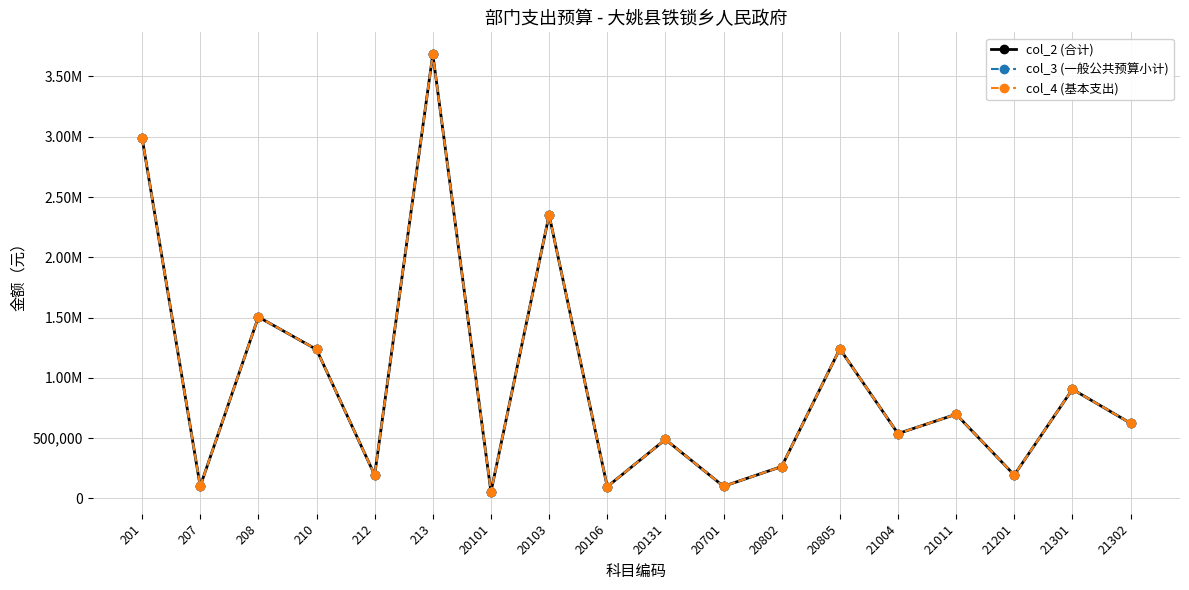

At 20805, list the series in order from largest to smallest.

col_2 (合计), col_3 (一般公共预算小计), col_4 (基本支出)